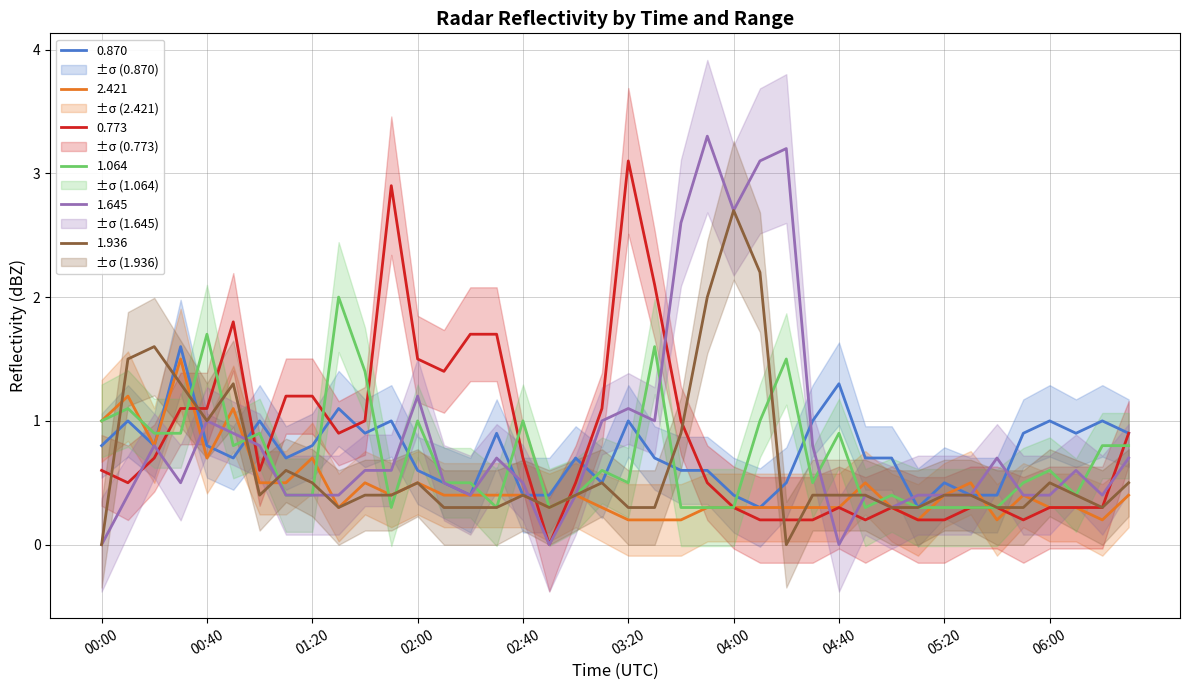

At which category is the sum across all series the highest?

04:10